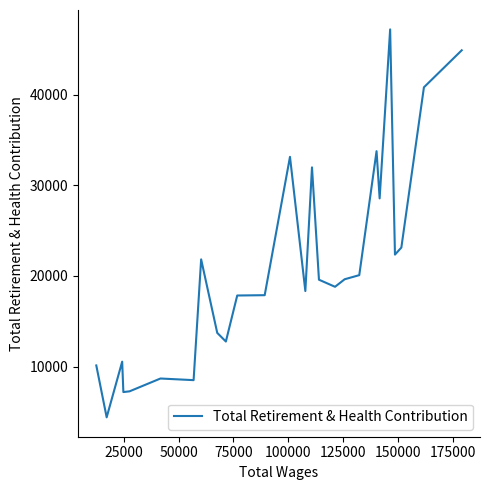

What is the greatest value displayed?

47220